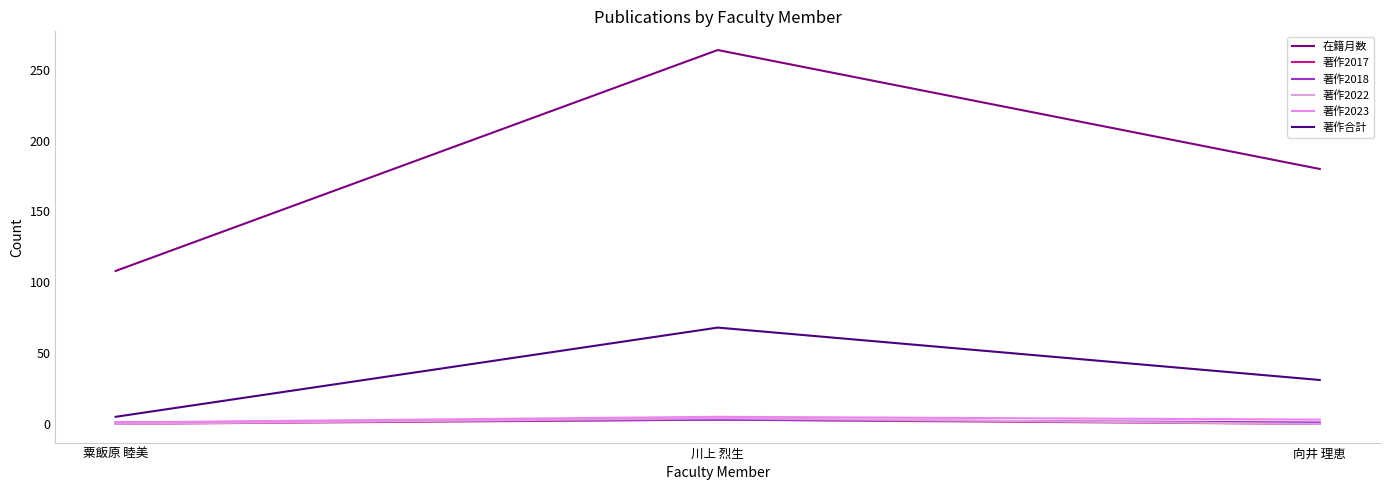

At which category is the sum across all series the highest?

川上 烈生